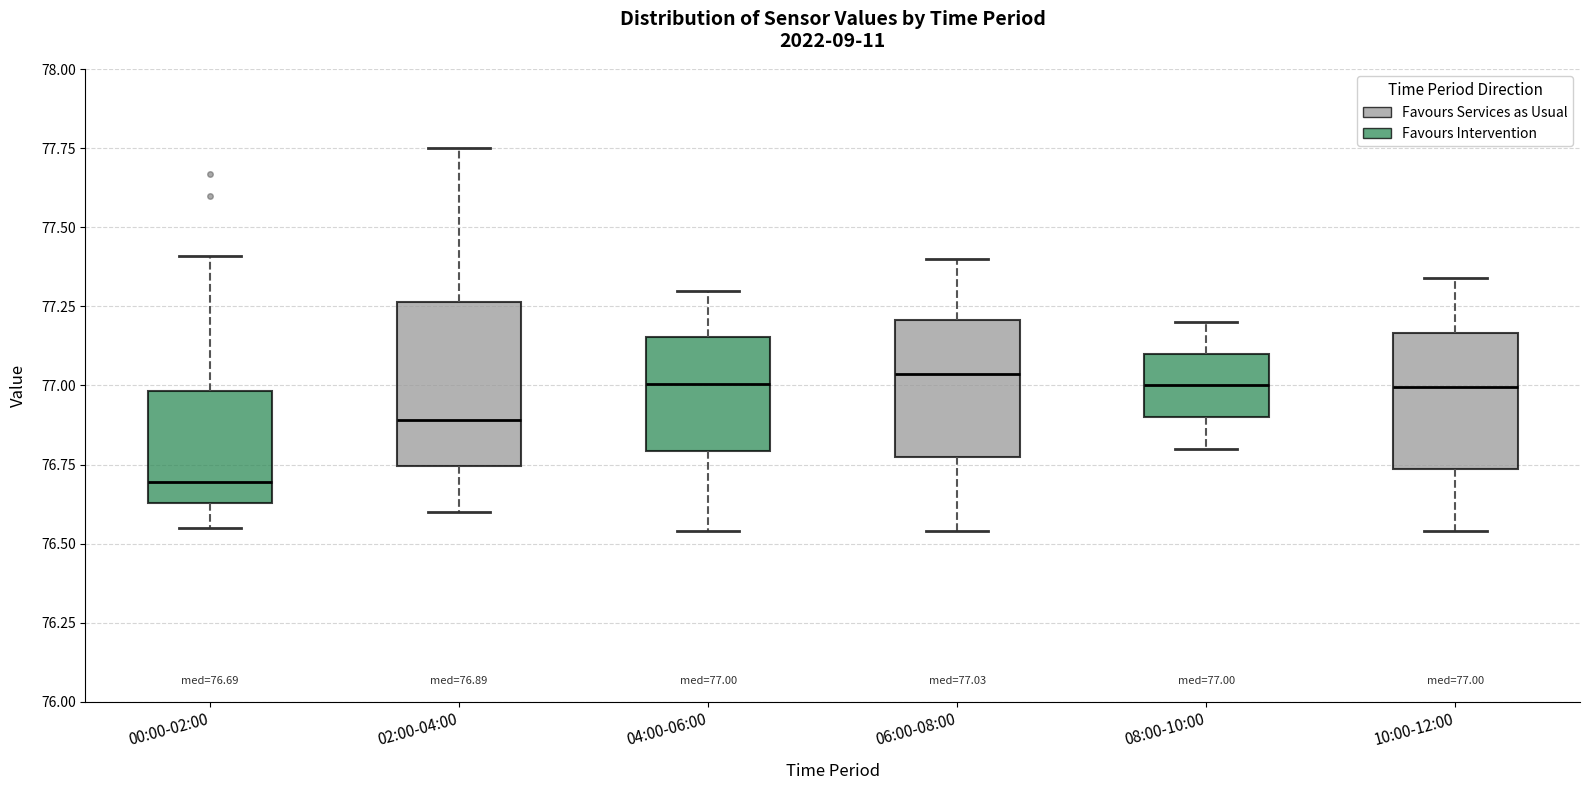

Comparing the boxes themselves (not the whiskers), which one is the tallest?

02:00-04:00